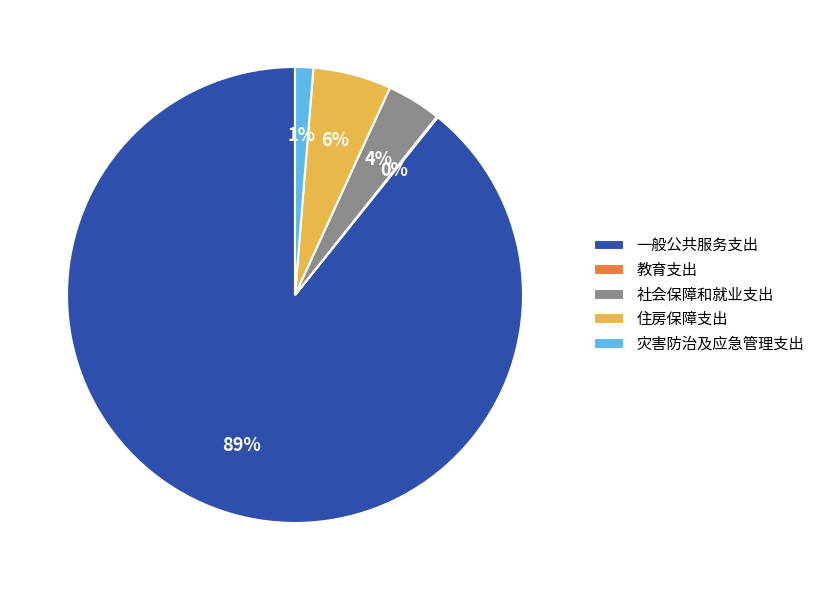

The 住房保障支出 slice represents 12% of the pie. True or false?

False